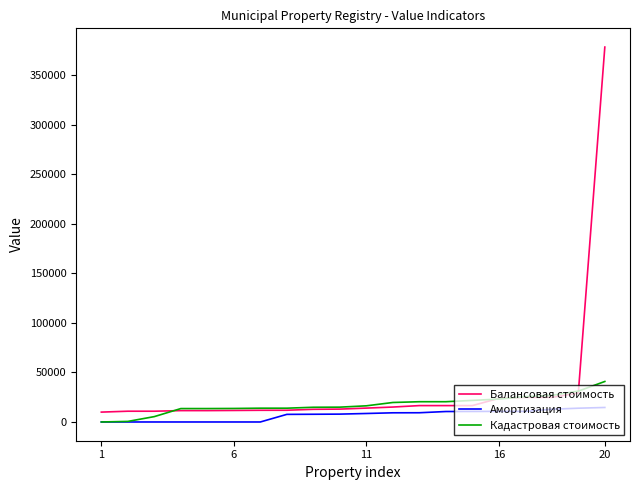

How many lines are shown in the chart?

3